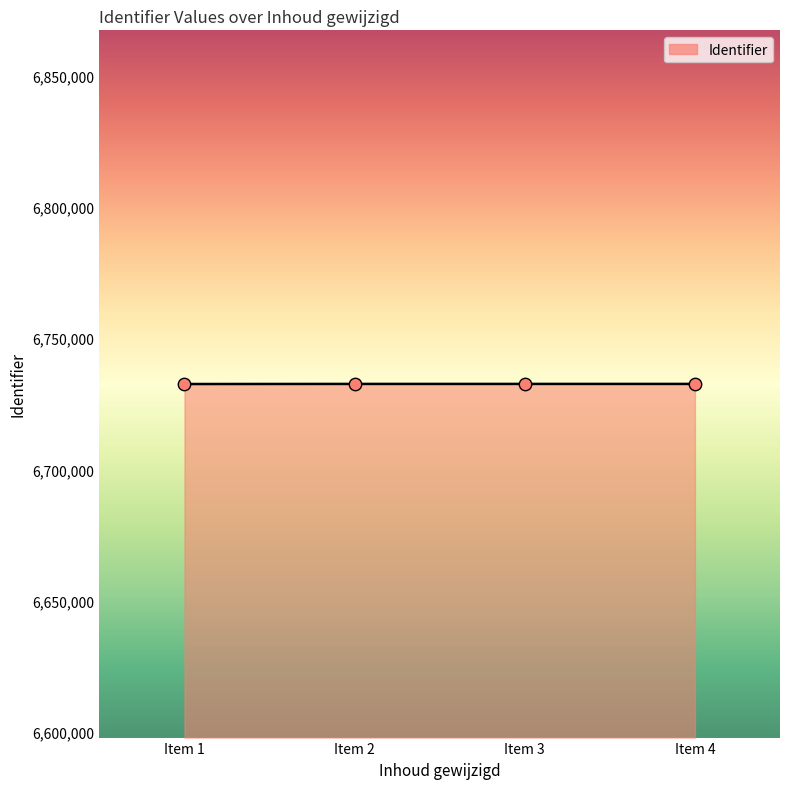

Approximately how many times larger is the value at Item 2 compared to Item 3?

1.0